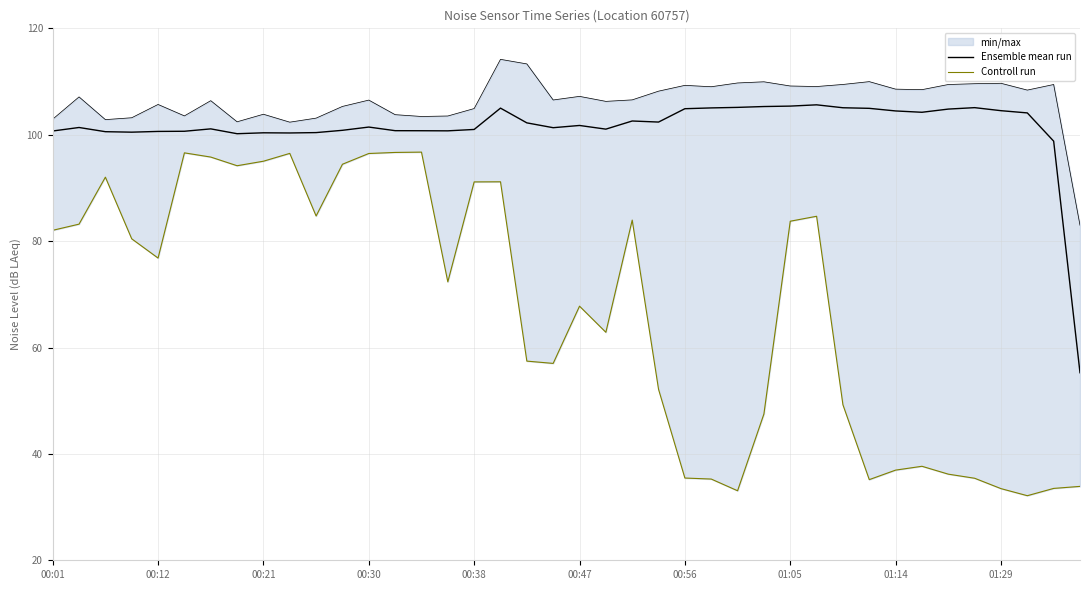

True or false: Controll run and Ensemble mean run intersect in this chart.

False